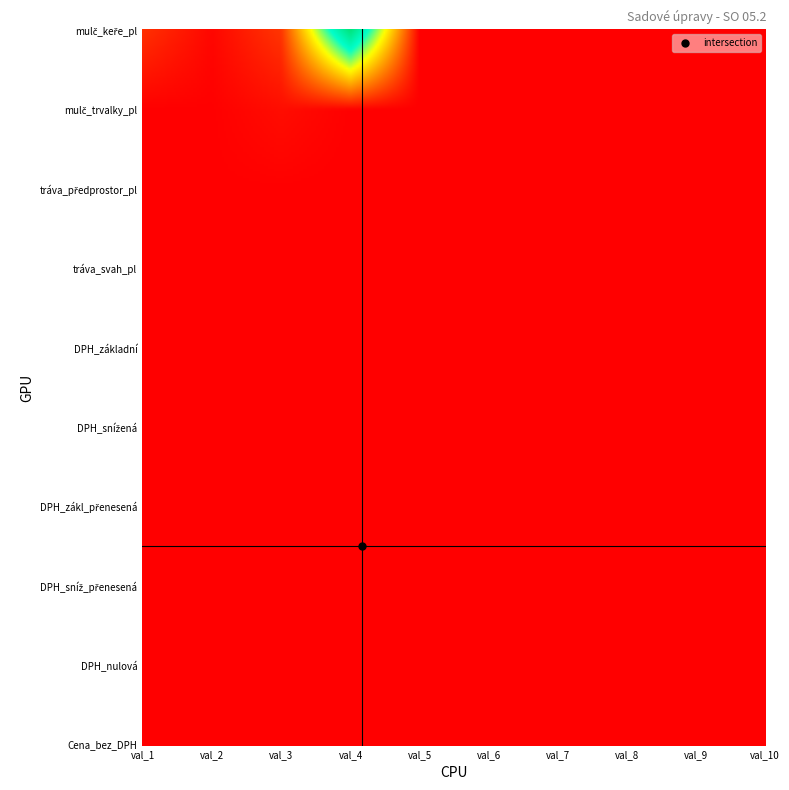

How many distinct data groups are displayed?

10